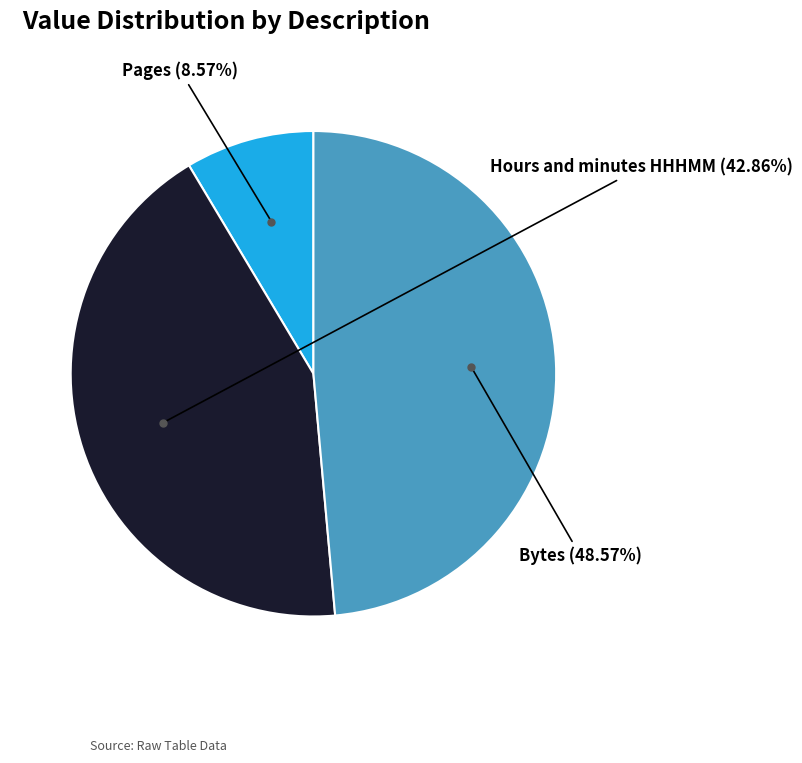

Is there any slice that represents more than half of the pie?

No